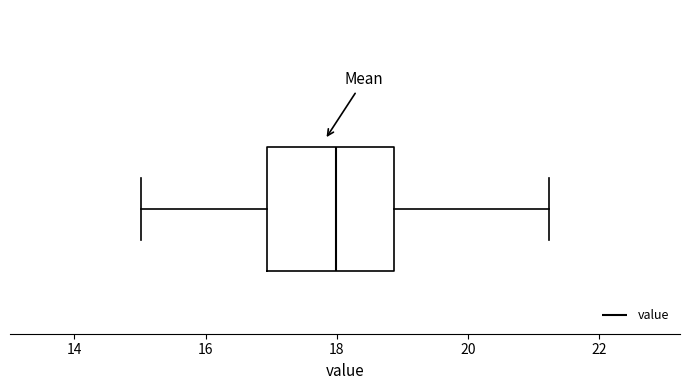

Transcribe this box plot: give where the median line is, the range the box spans, and where the two whiskers end, as read against the x-axis. The values are not printed on the chart, so give them approximately, as read against the axis.

median 18.0, box 17.0 to 18.8, whiskers 15.0 to 21.2